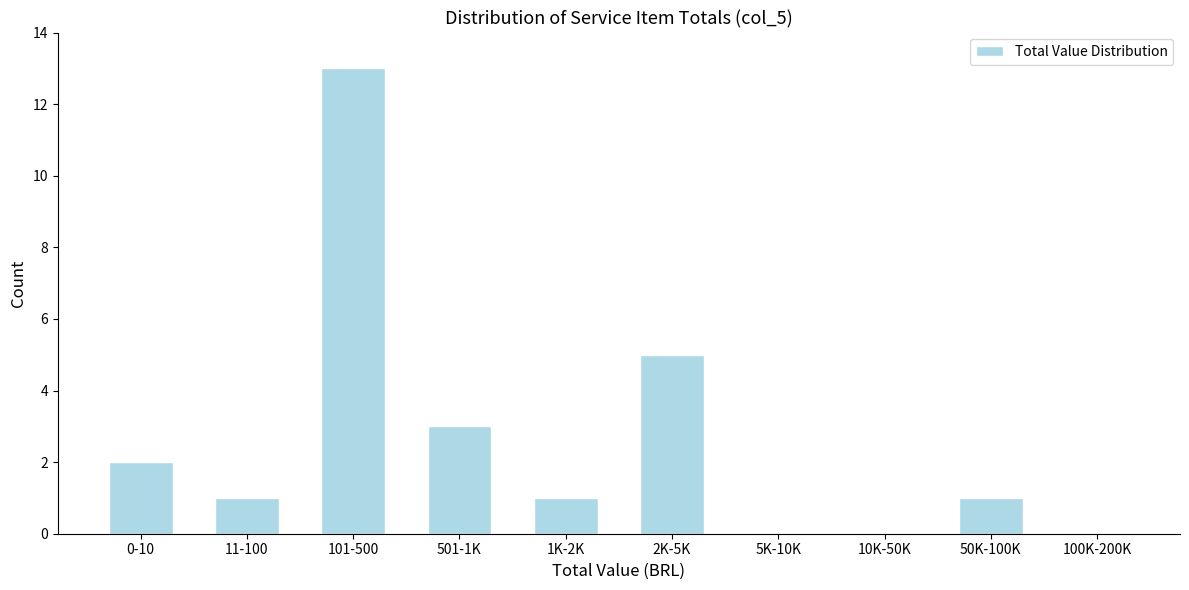

Reading left to right, what are all the values shown in this chart?

0-10=2	11-100=1	101-500=13	501-1K=3	1K-2K=1	2K-5K=5	5K-10K=0	10K-50K=0	50K-100K=1	100K-200K=0